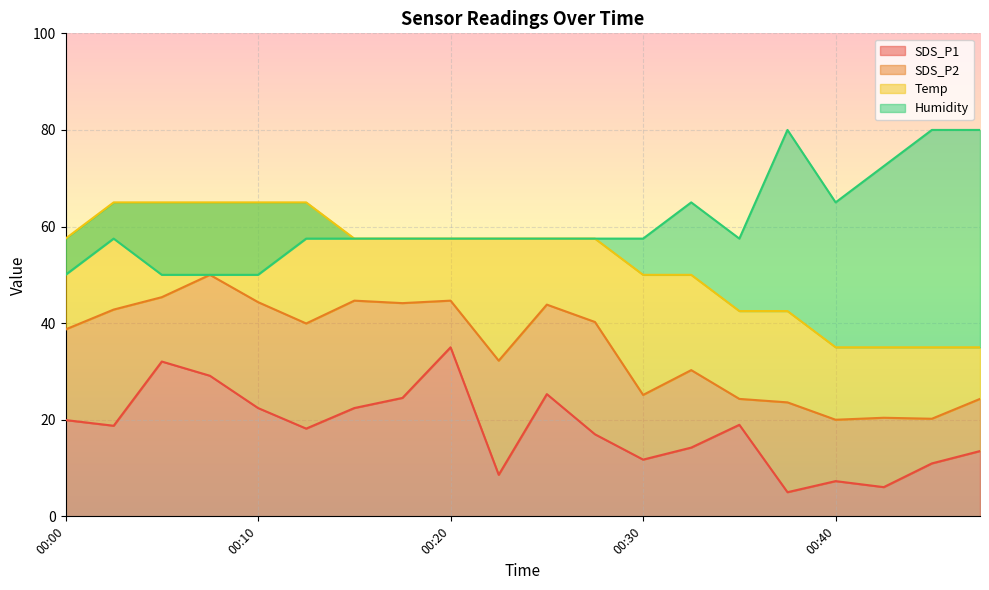

Between 00:05 and 00:13, which series saw the biggest shift?

SDS_P1